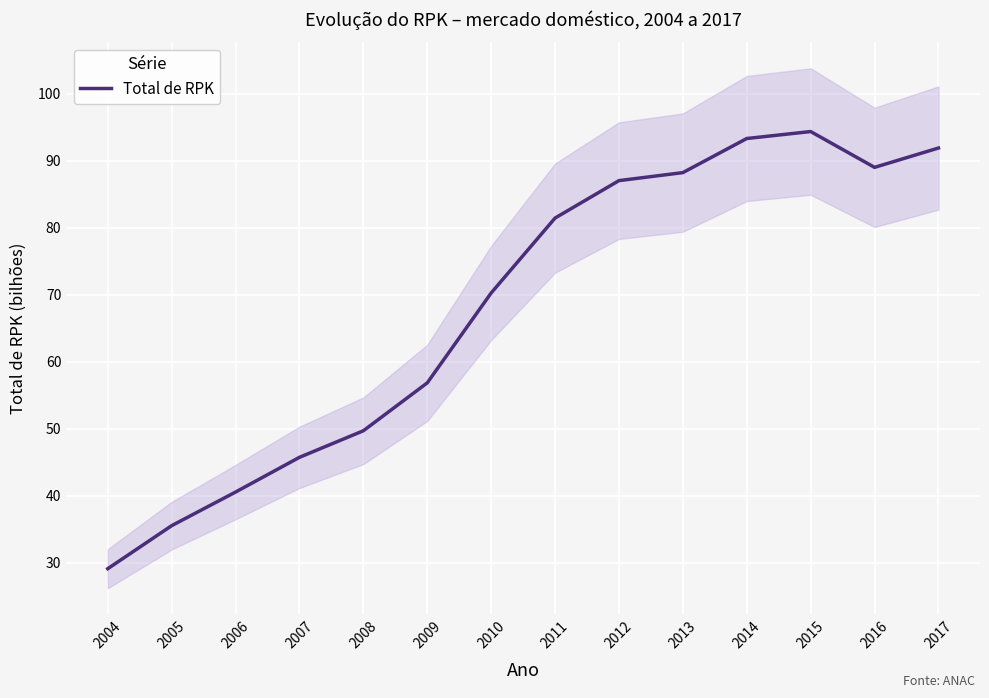

What is the difference between the maximum and minimum values?

65.2